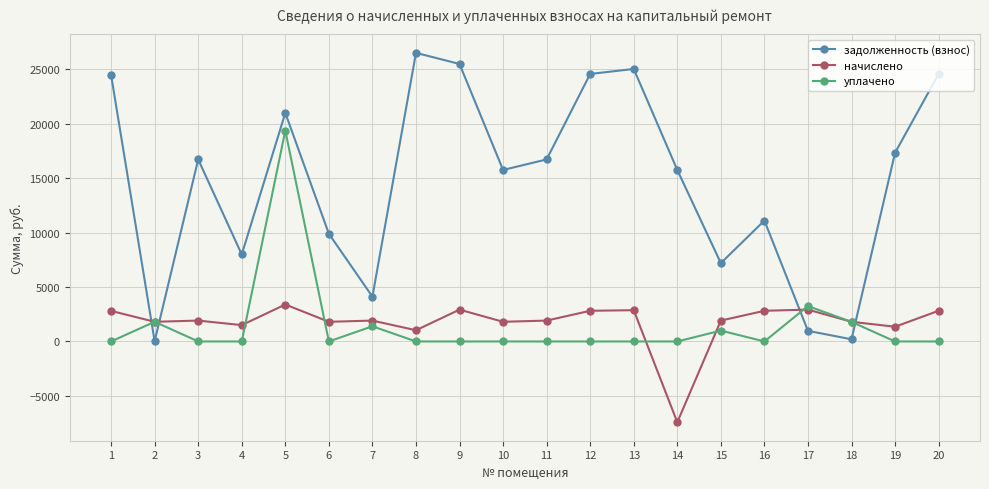

Which series changed the most between 10 and 13?

задолженность (взнос)